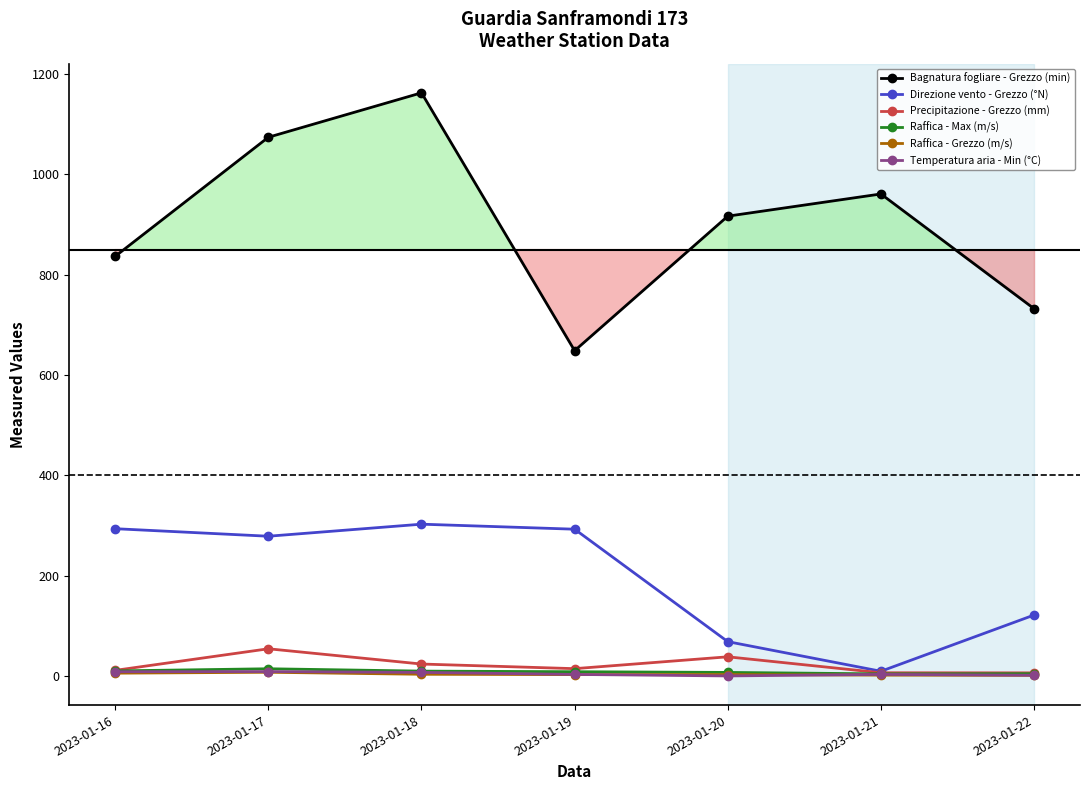

Is this an area chart (filled region under the line)?

No